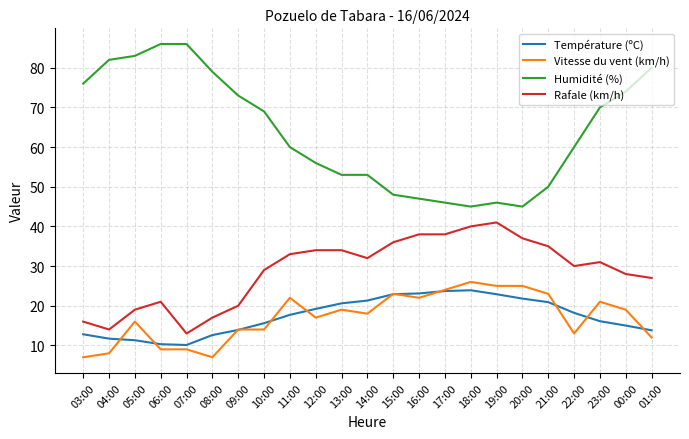

True or false: Humidité (%) has a value of 64.9 at 20:00.

False